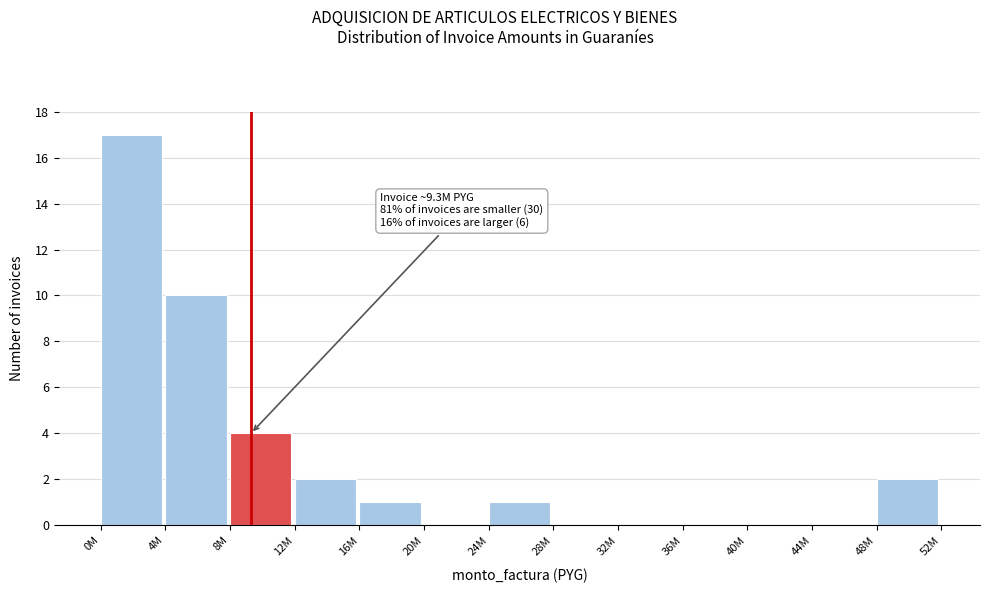

Reading left to right, transcribe all the data shown in this chart.

0M=17	4M=10	8M=4	12M=2	16M=1	20M=0	24M=1	28M=0	32M=0	36M=0	40M=0	44M=0	48M=2